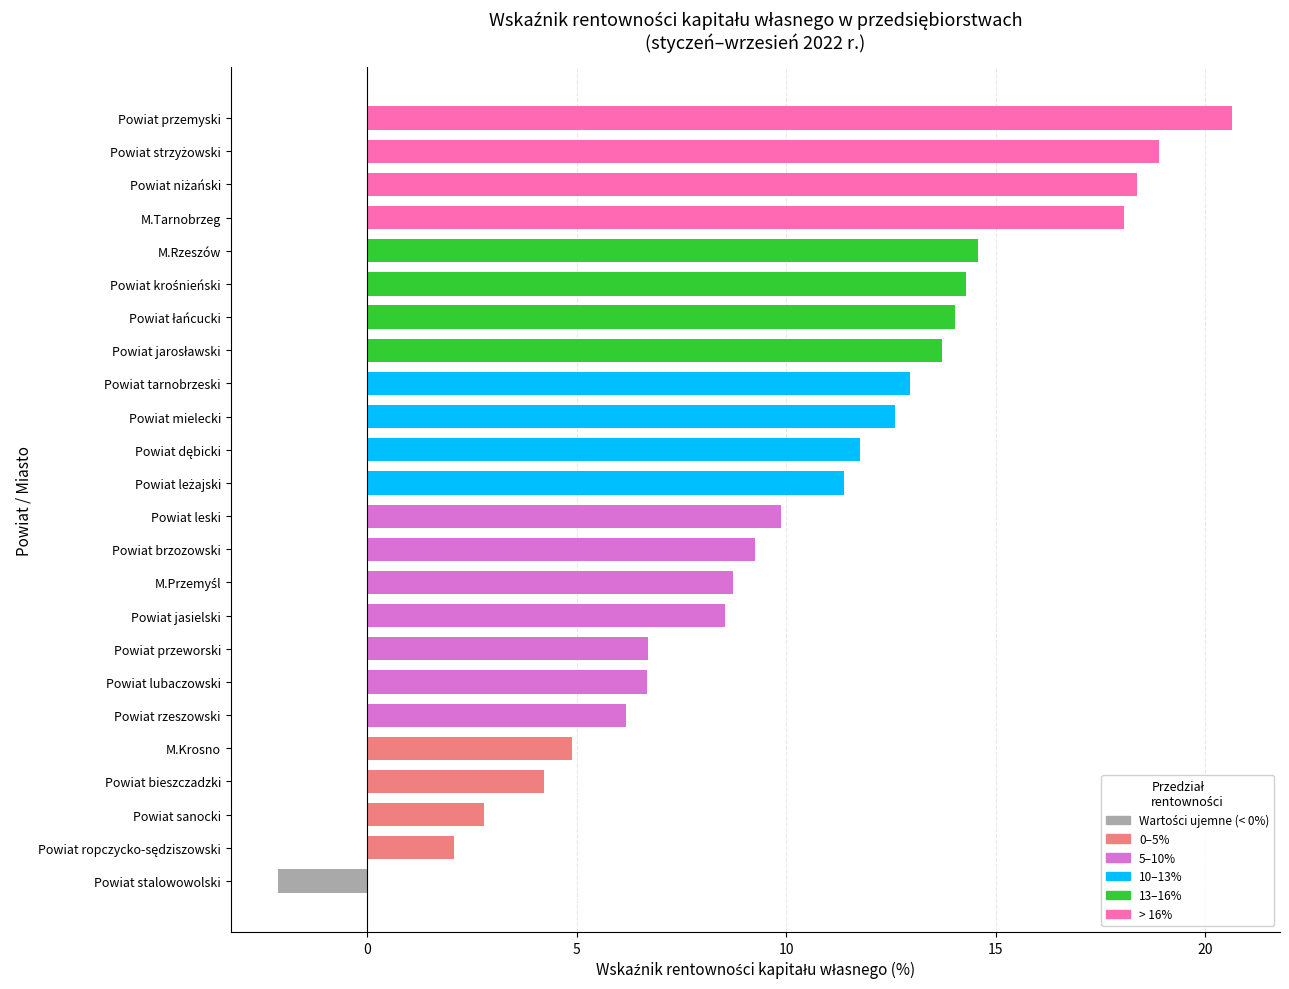

At which category does the chart reach its peak across all series?

Powiat przemyski